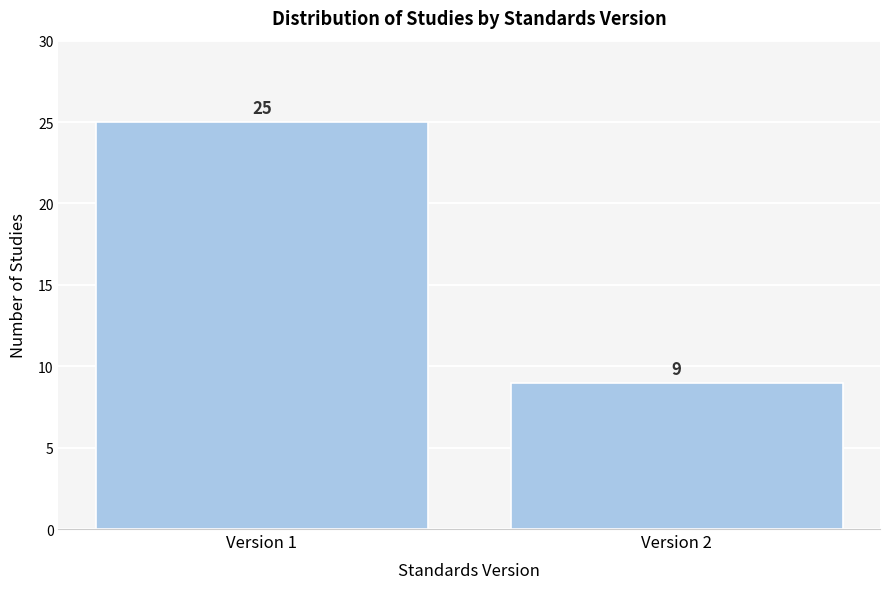

Reading left to right, extract all data points from this chart.

Version 1=25	Version 2=9